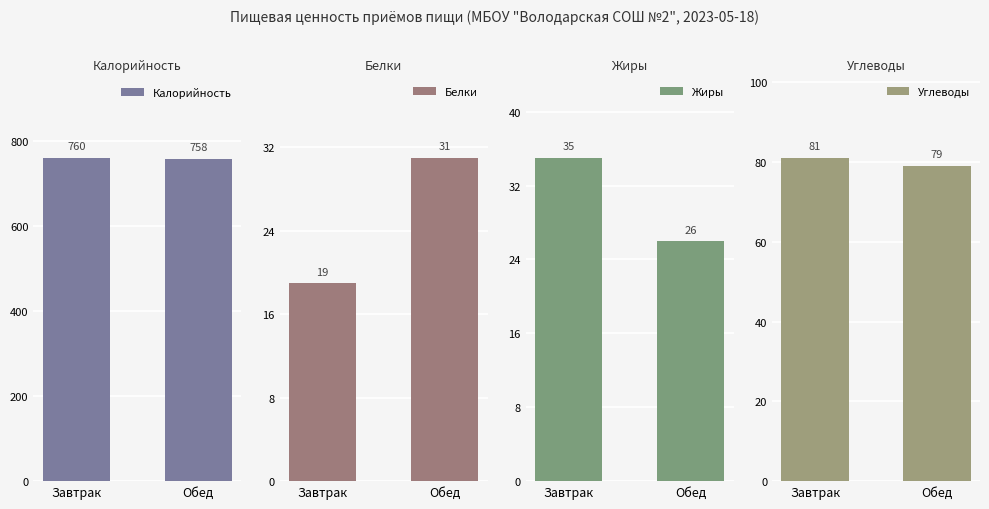

What is the maximum value for Белки?

31